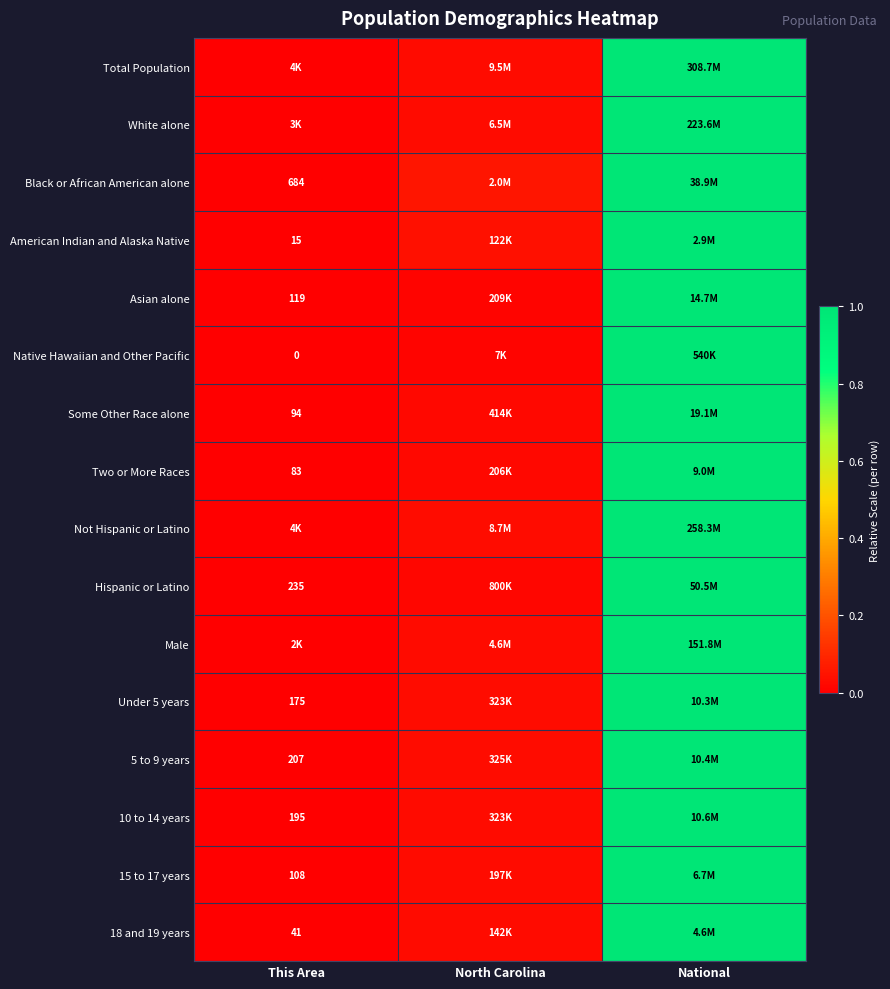

At how many categories does at least one series exceed 0?

2